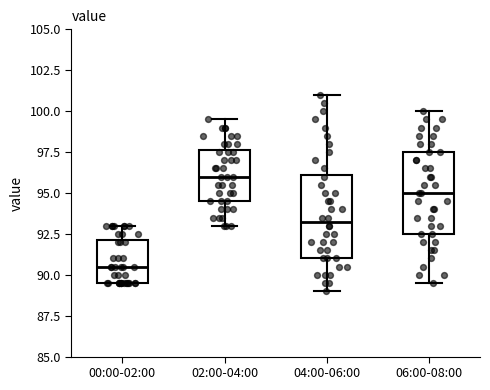

Where is the upper edge of the box for 04:00-06:00 on the y-axis? The values are not printed on the chart, so give them approximately, as read against the axis.

96.0